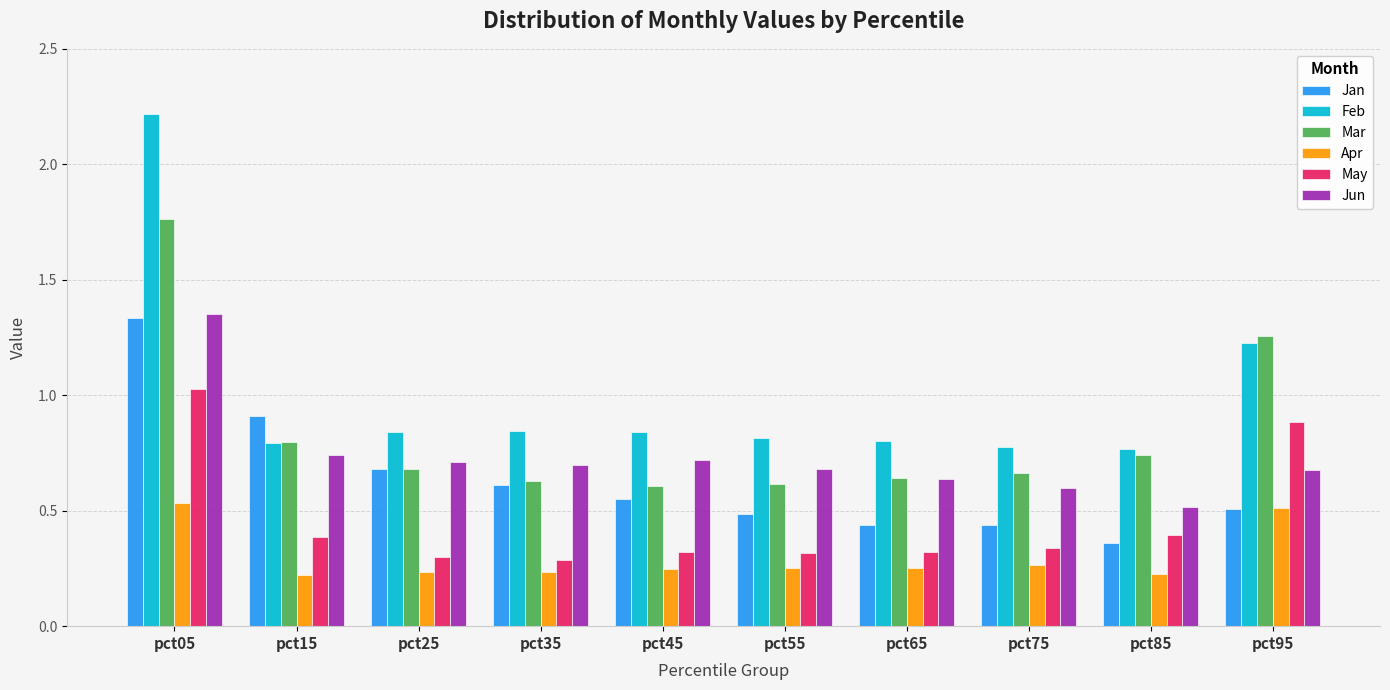

Between pct05 and pct55, which series saw the biggest shift?

Feb